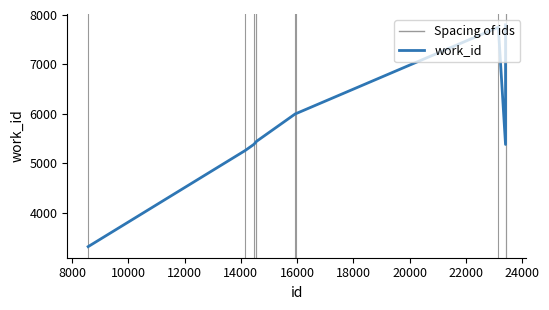

What is the maximum value shown in the chart?

7800